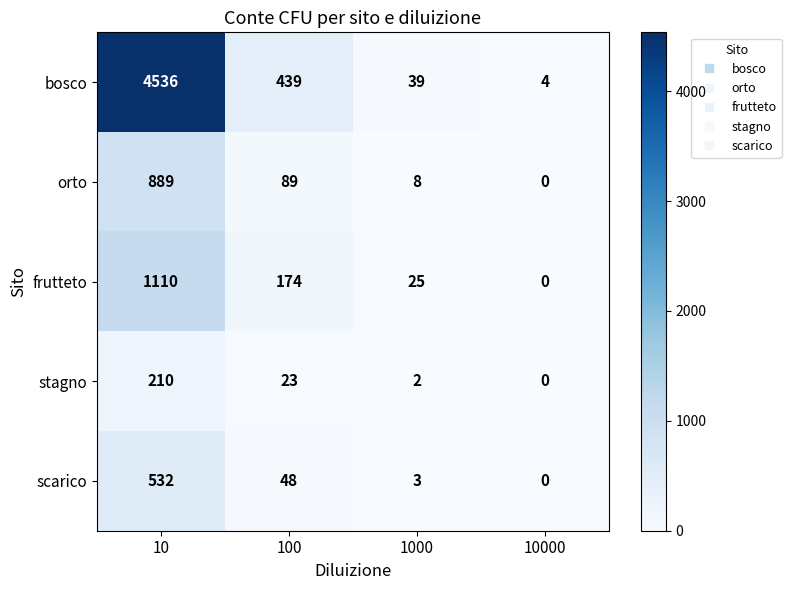

Reading left to right, transcribe all the data shown in this chart.

bosco: 10=4536	100=439	1000=39	10000=4
orto: 10=889	100=89	1000=8	10000=0
frutteto: 10=1110	100=174	1000=25	10000=0
stagno: 10=210	100=23	1000=2	10000=0
scarico: 10=532	100=48	1000=3	10000=0